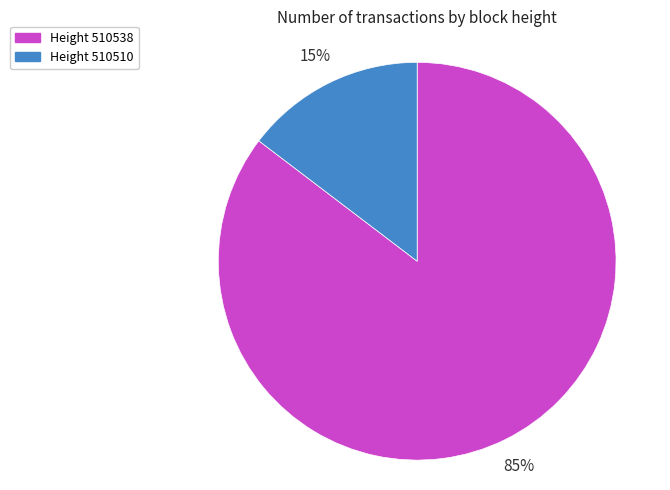

To the nearest percent, what is the average slice percentage?

50%